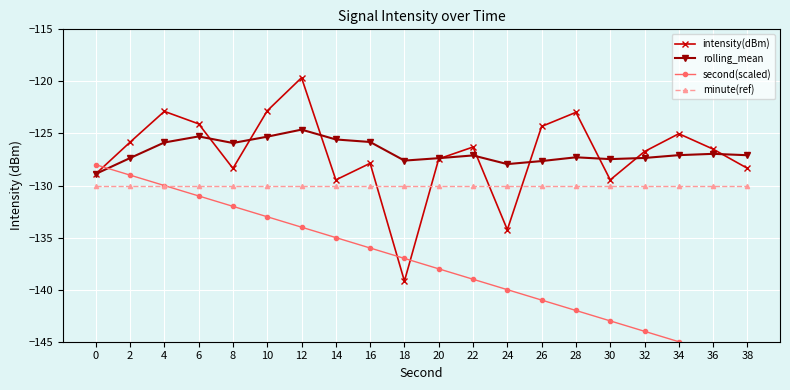

What is the approximate value of minute(ref) at 22?

-130.0